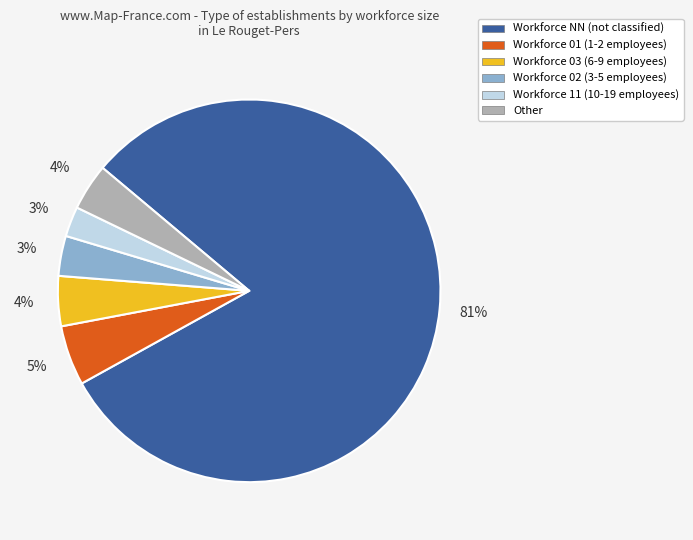

Does any single category account for the majority?

Yes